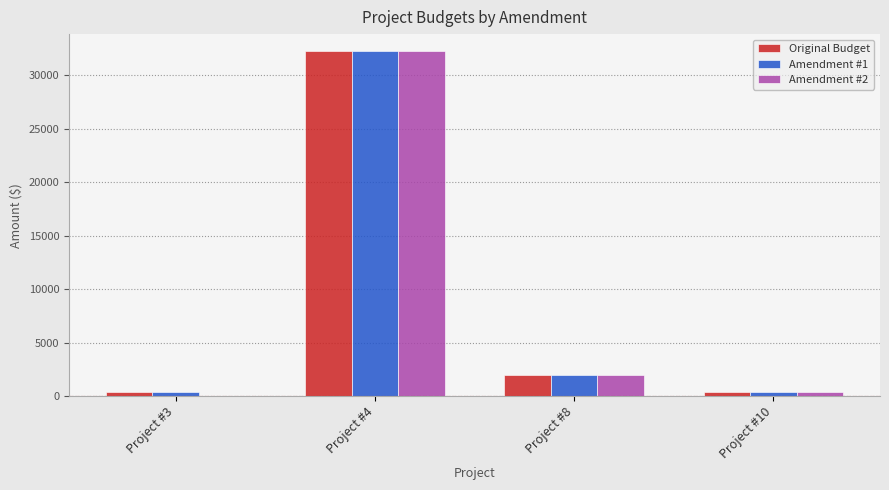

Are the bars horizontal?

No